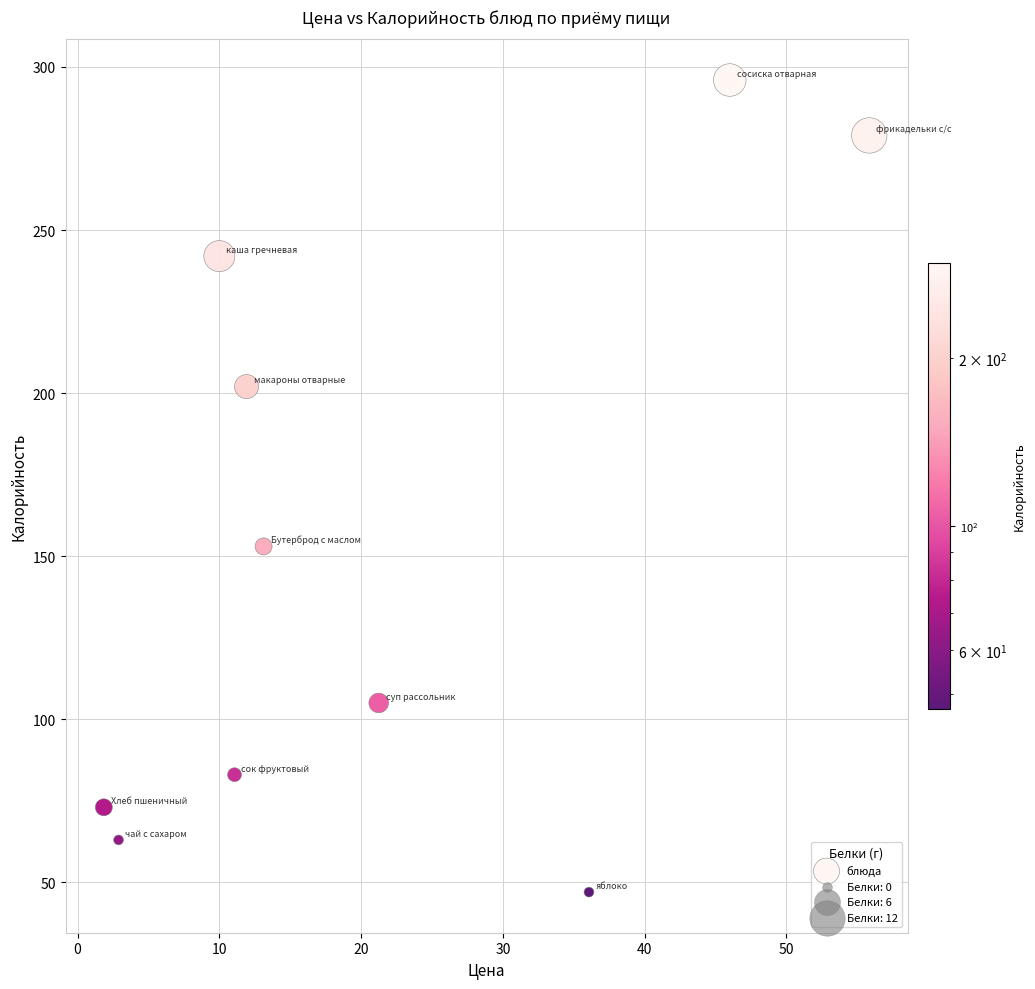

What is the average Y value?

154